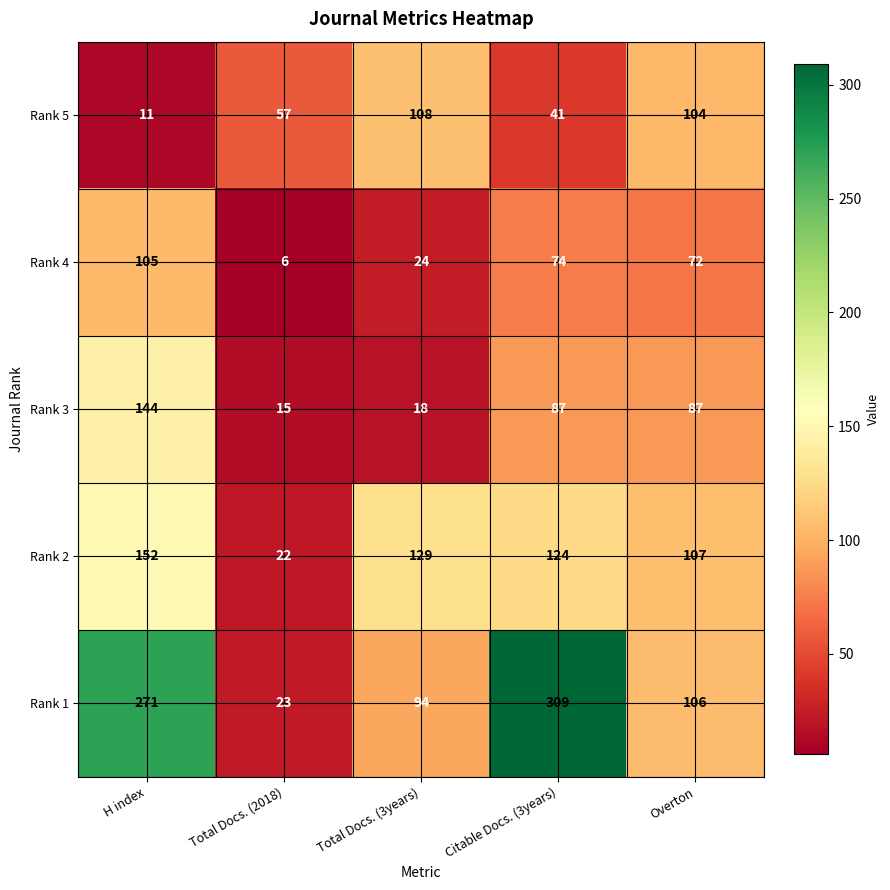

Which series has the widest spread of values?

Rank 1